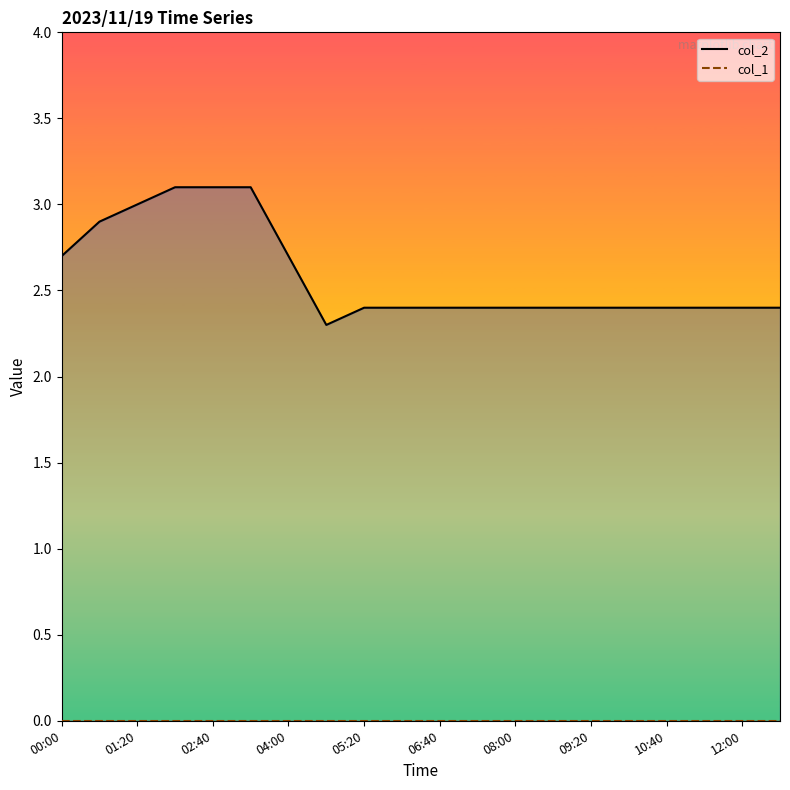

Rank the series by their maximum value, from lowest to highest.

col_1_line, col_2_line